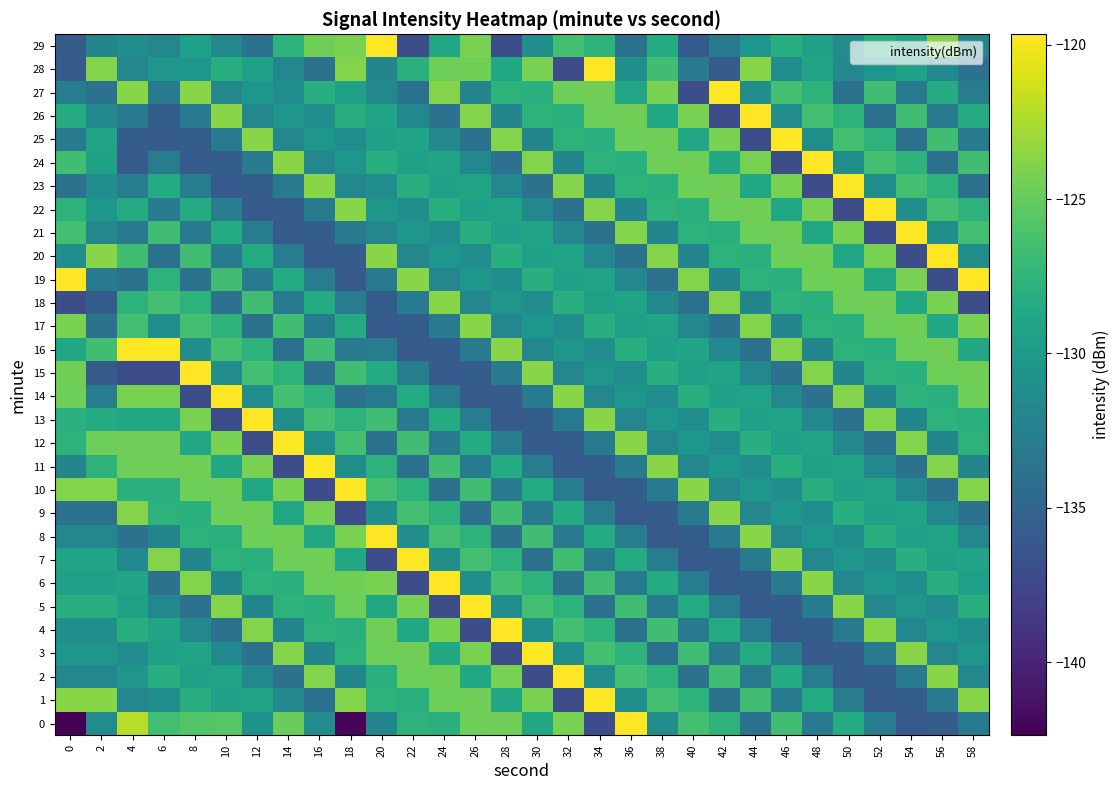

What is the minimum value shown in the chart?

-142.4